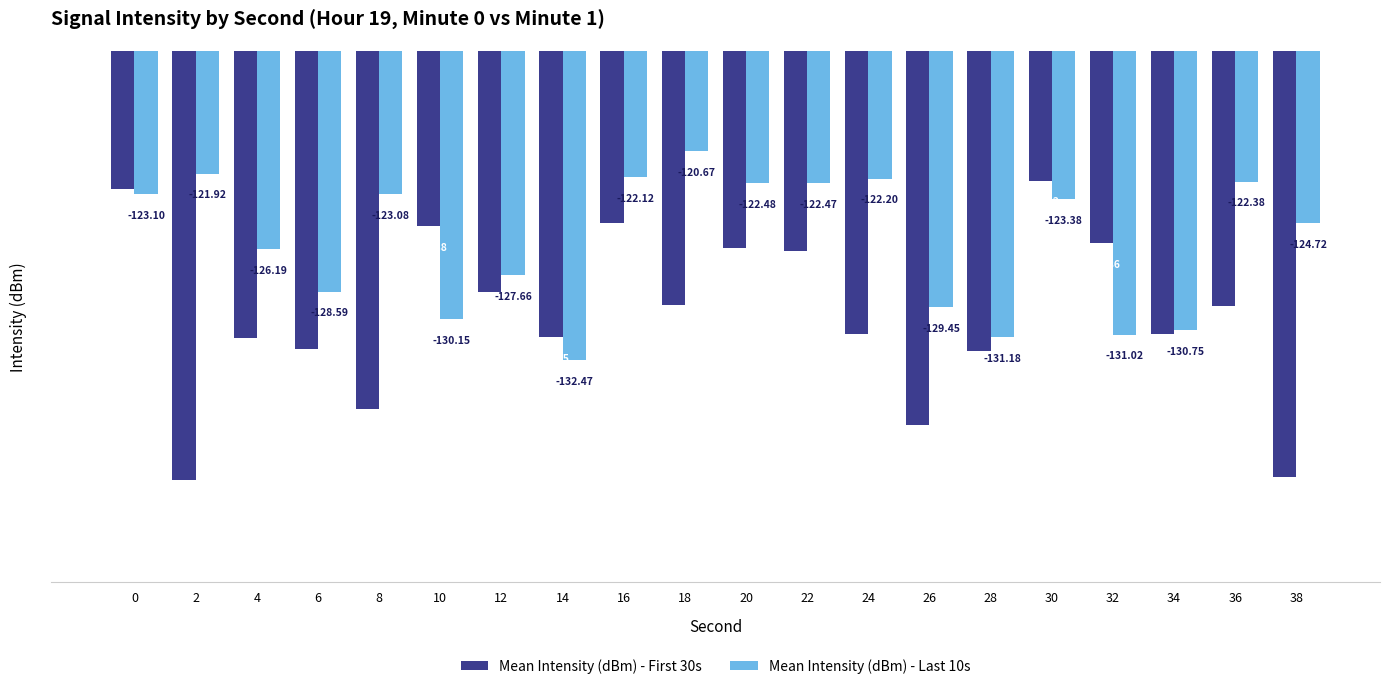

Does the chart contain any negative values?

Yes